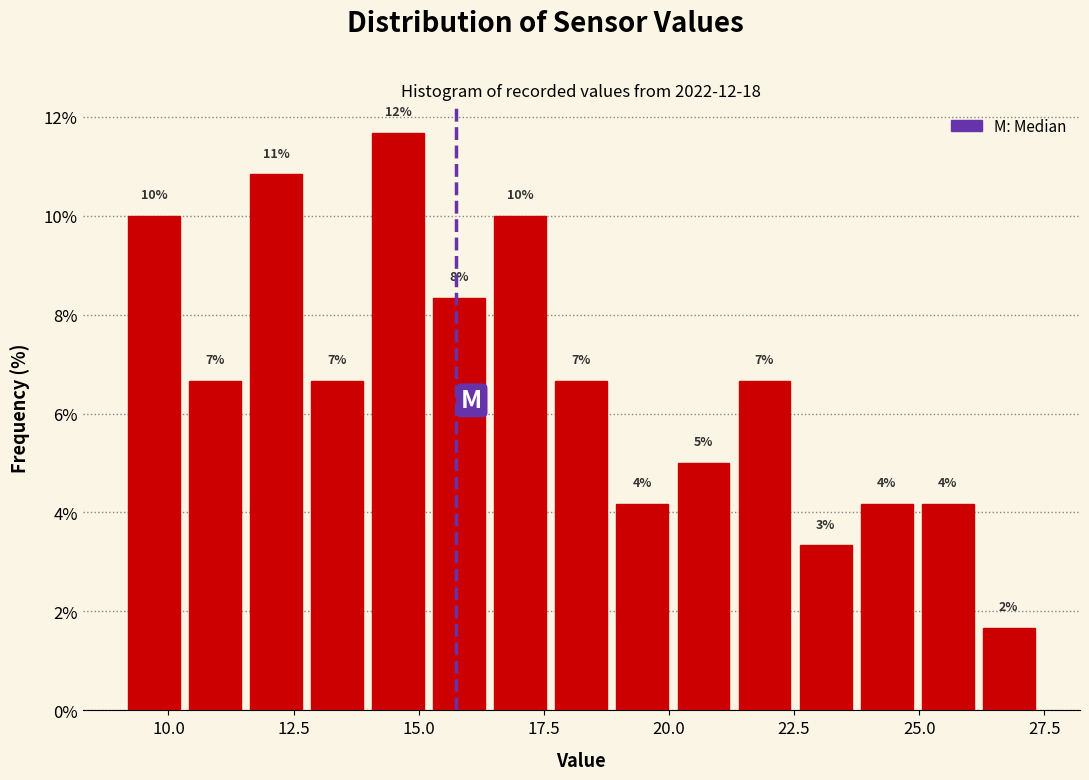

Around what value on the x-axis is the tallest bar? Give the approximate position of its centre, as read against the axis.

14.5